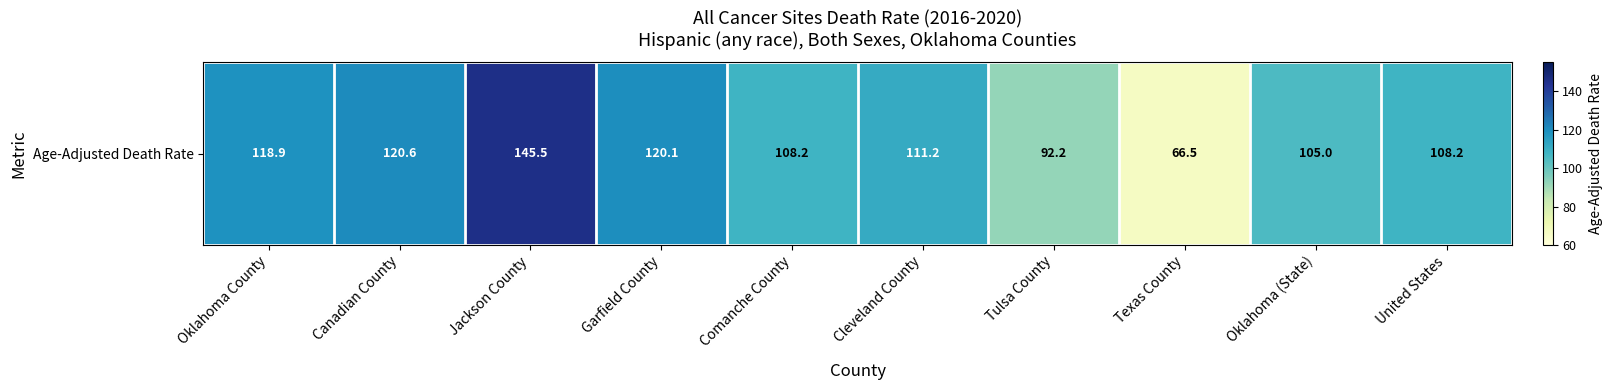

What is the smallest value displayed?

66.5